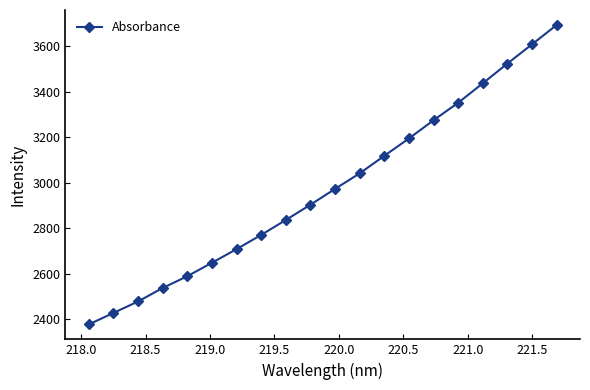

How many categories are shown in the chart?

20